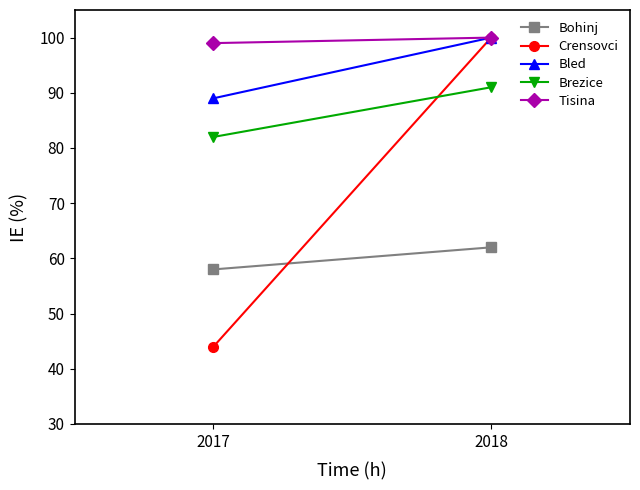

Which series has the widest spread of values?

Crensovci